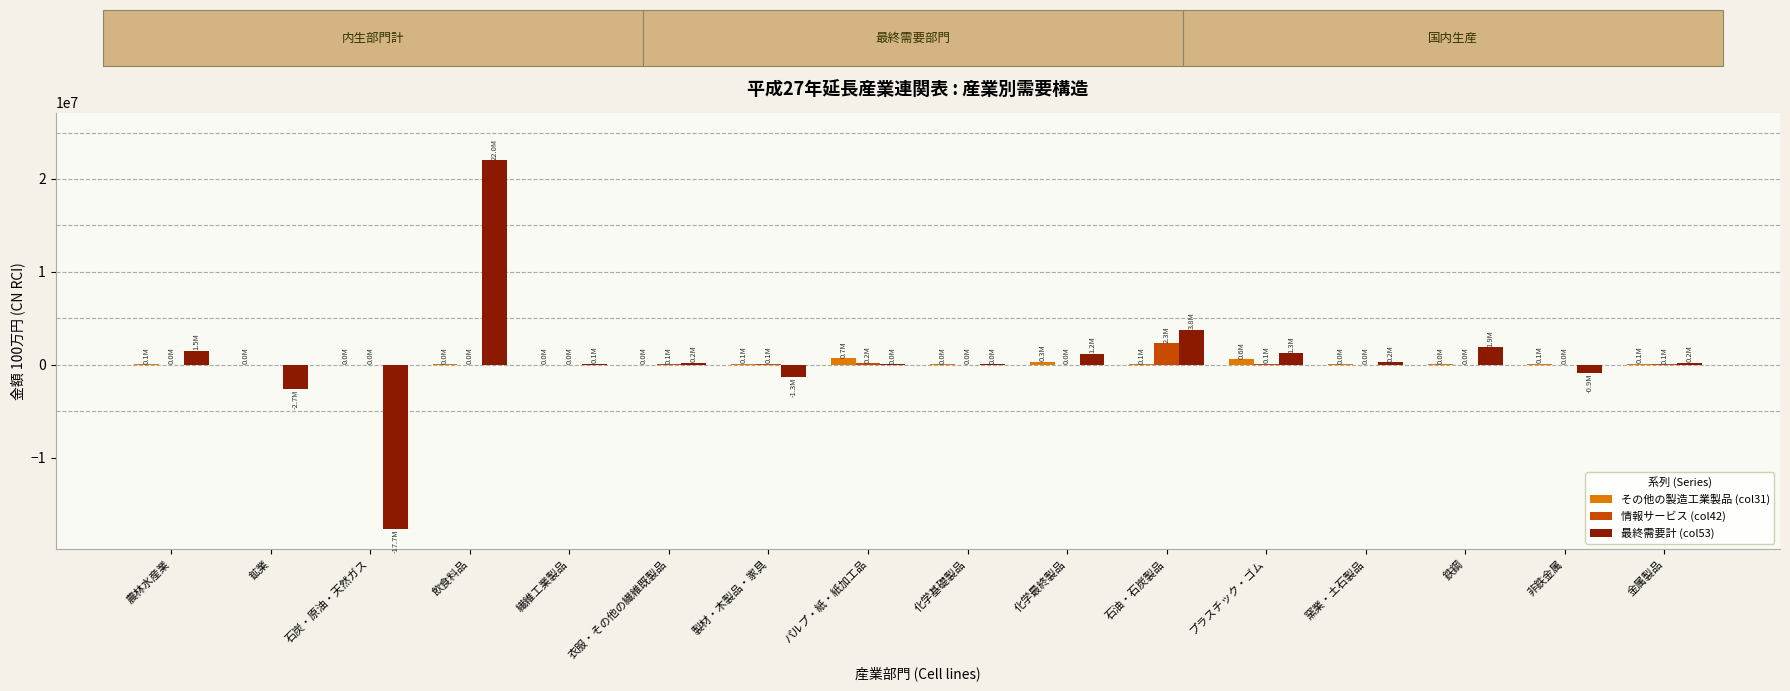

At which label is 最終需要計 (col53) closest to 2148631?

鉄鋼